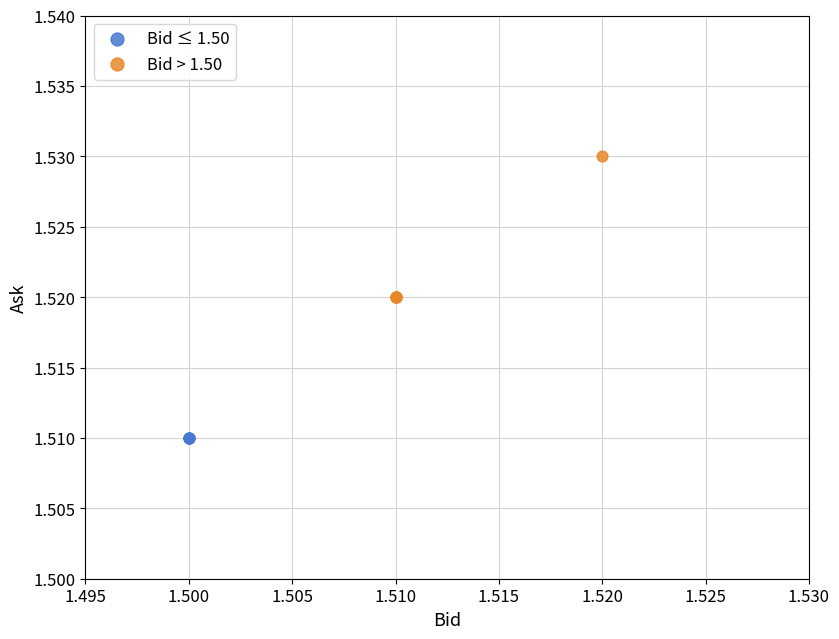

Which series reaches the minimum Y coordinate?

Bid ≤ 1.50